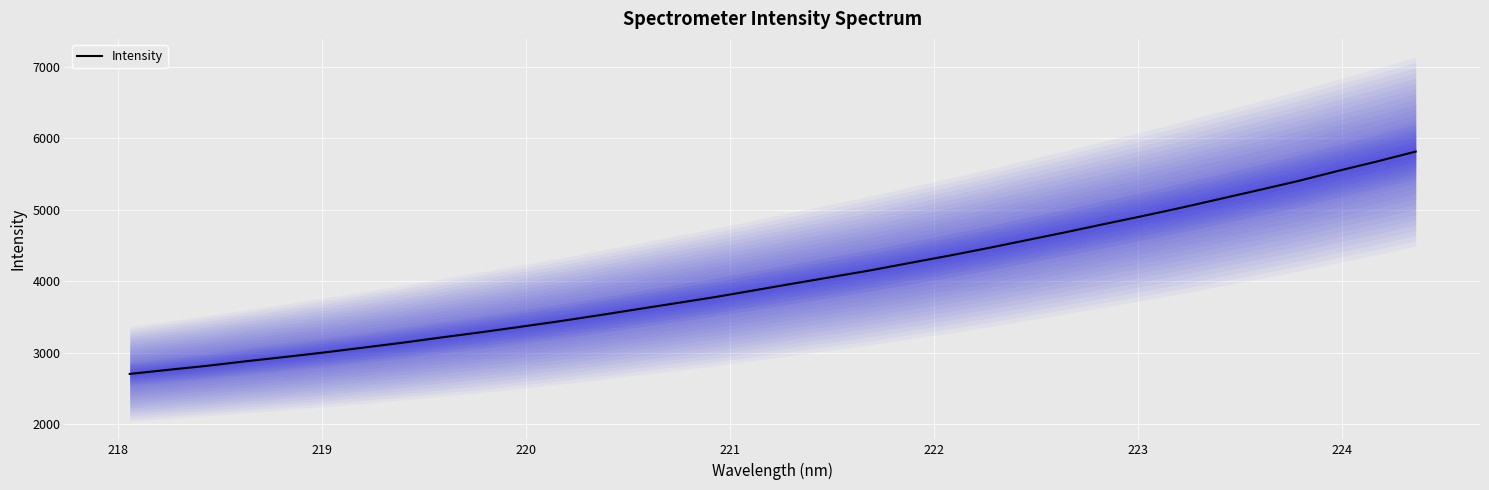

What is the highest value of the Intensity series?

5814.4